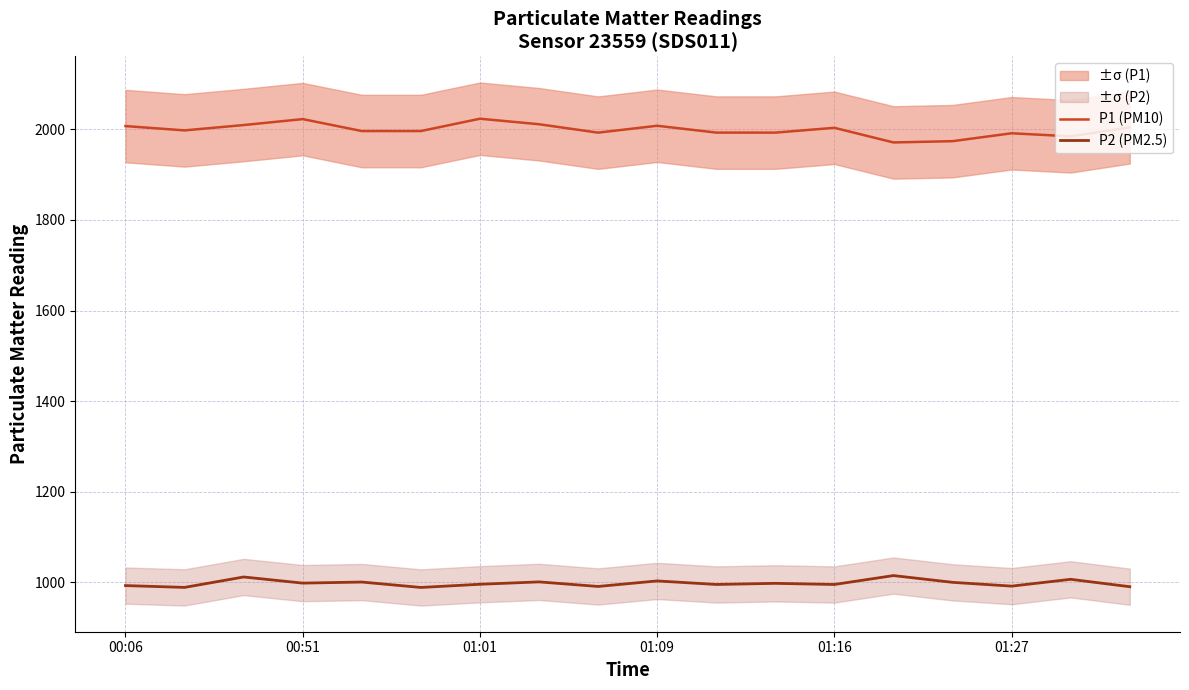

What is the highest value of the P1 (PM10) series?

2023.6